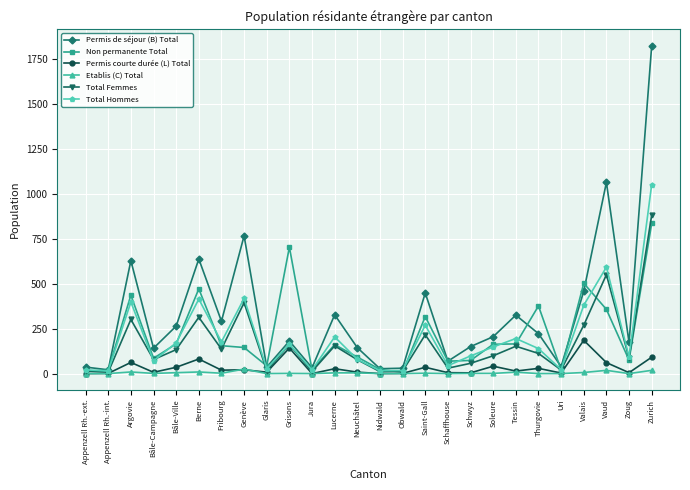

Does the chart have visible grid lines?

Yes